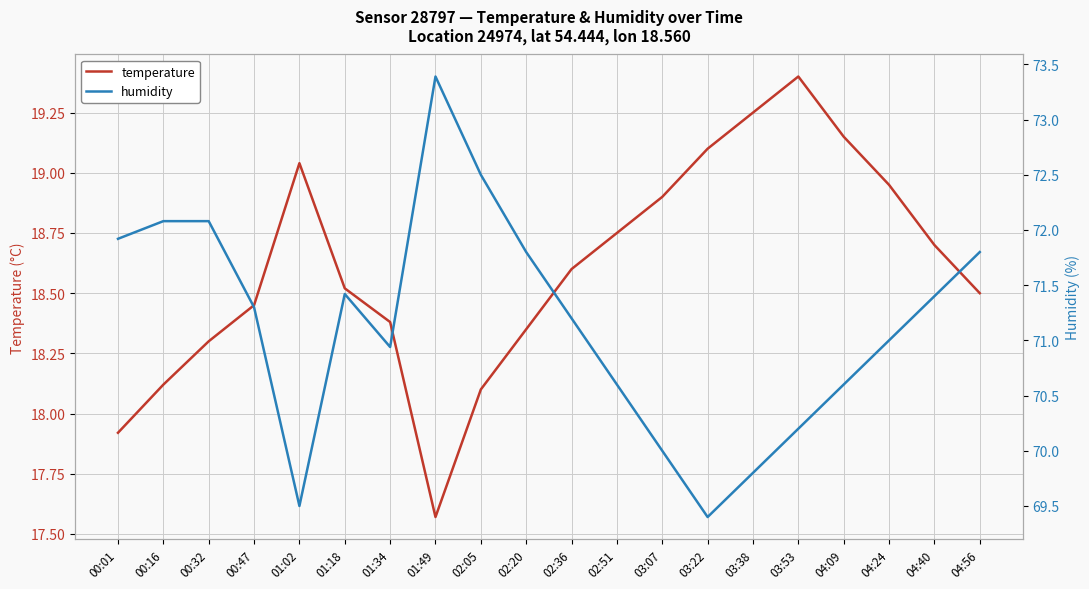

True or false: humidity and temperature cross at least once.

False